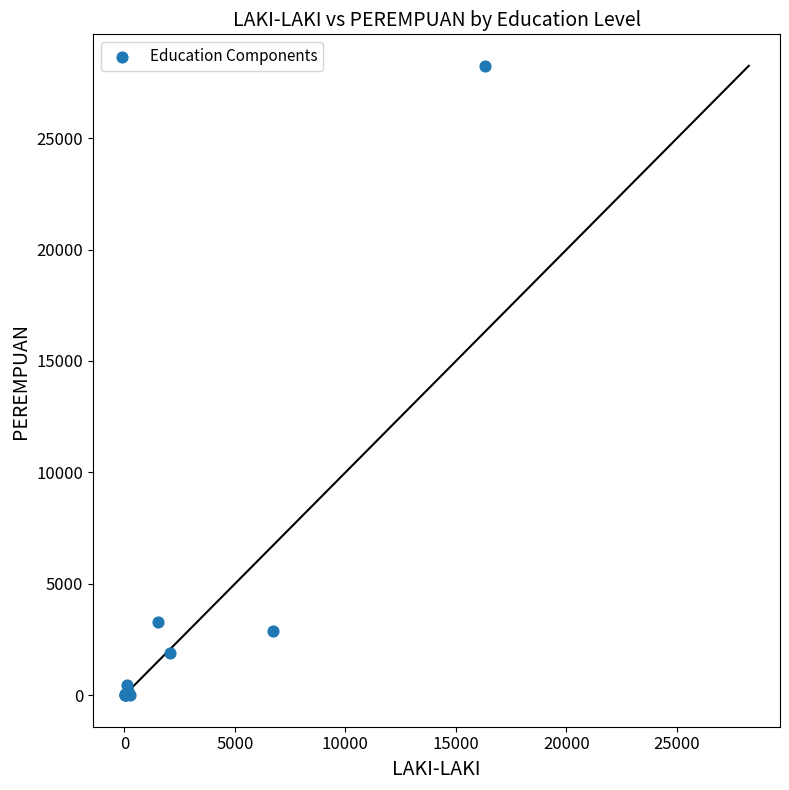

What Y value in the scatter plot is closest to 14123?

3295